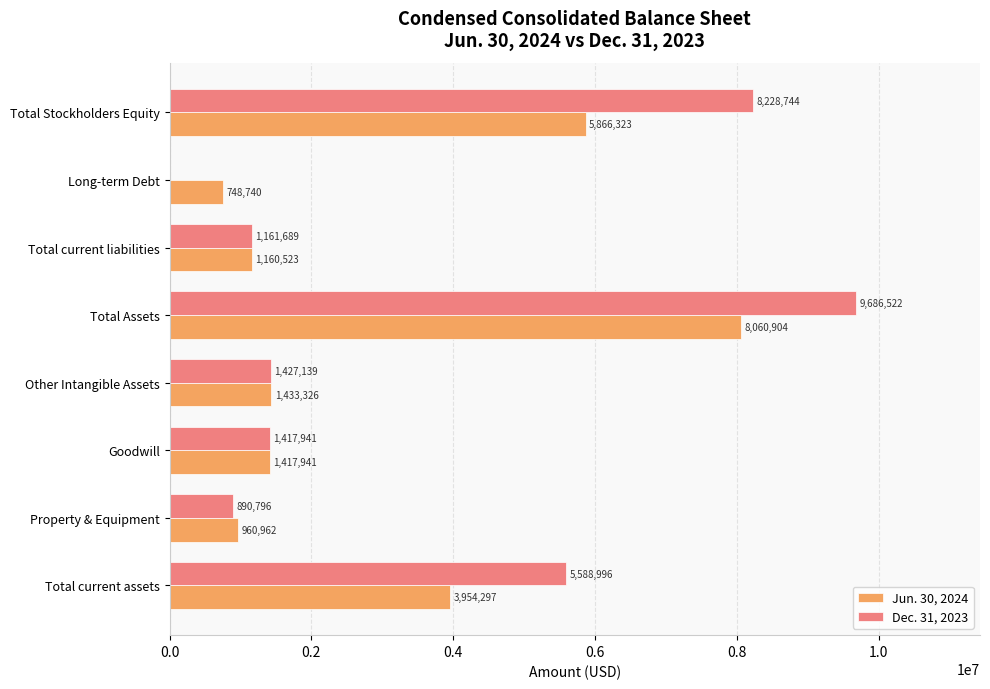

Which series has the largest total across all categories?

Dec. 31, 2023